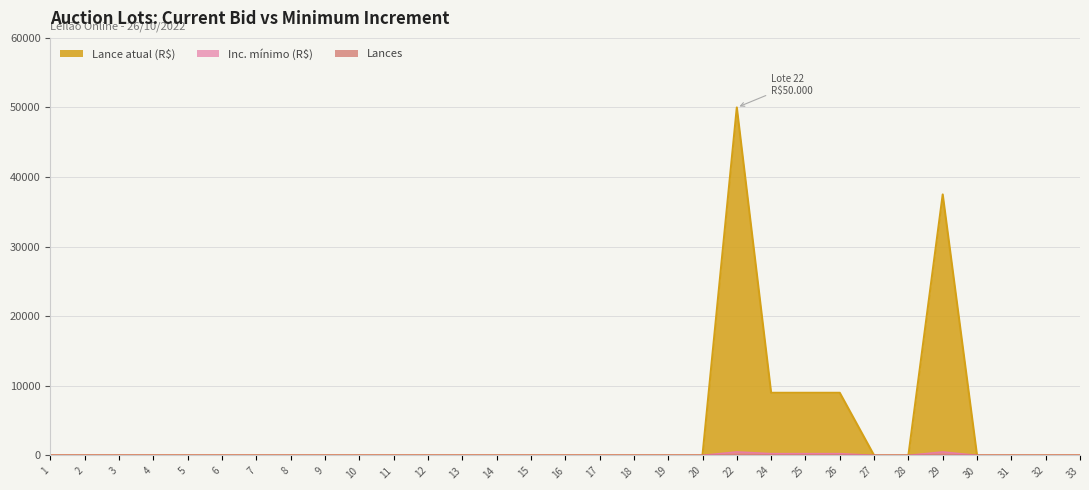

Is the value of Inc. mínimo (R$) at 19 greater than the value of Lance atual (R$) at 28?

No